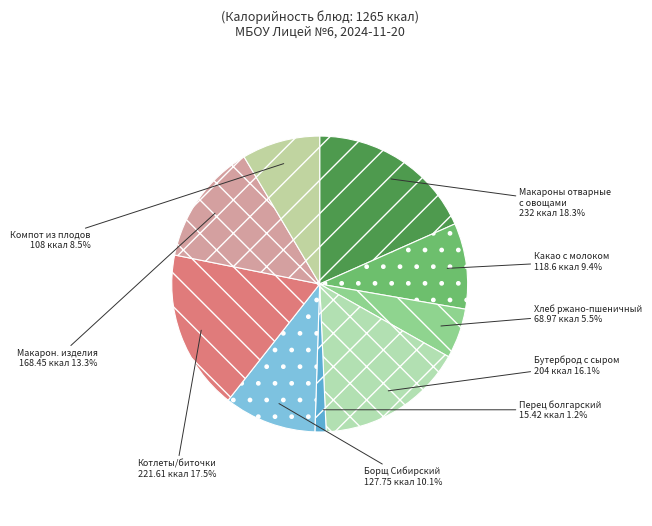

Count the number of slices in the pie.

9